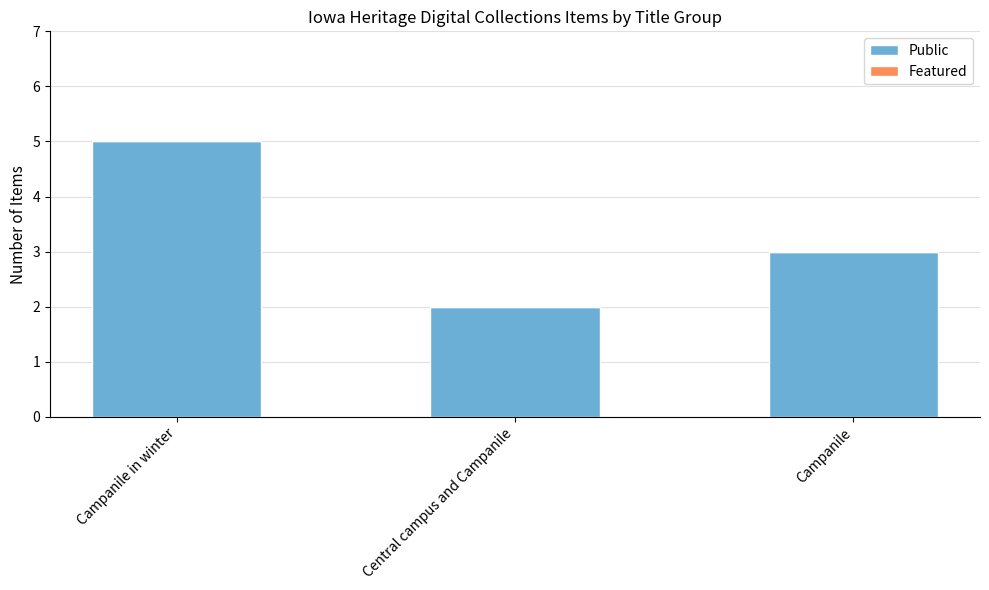

Does the chart contain stacked bars?

No